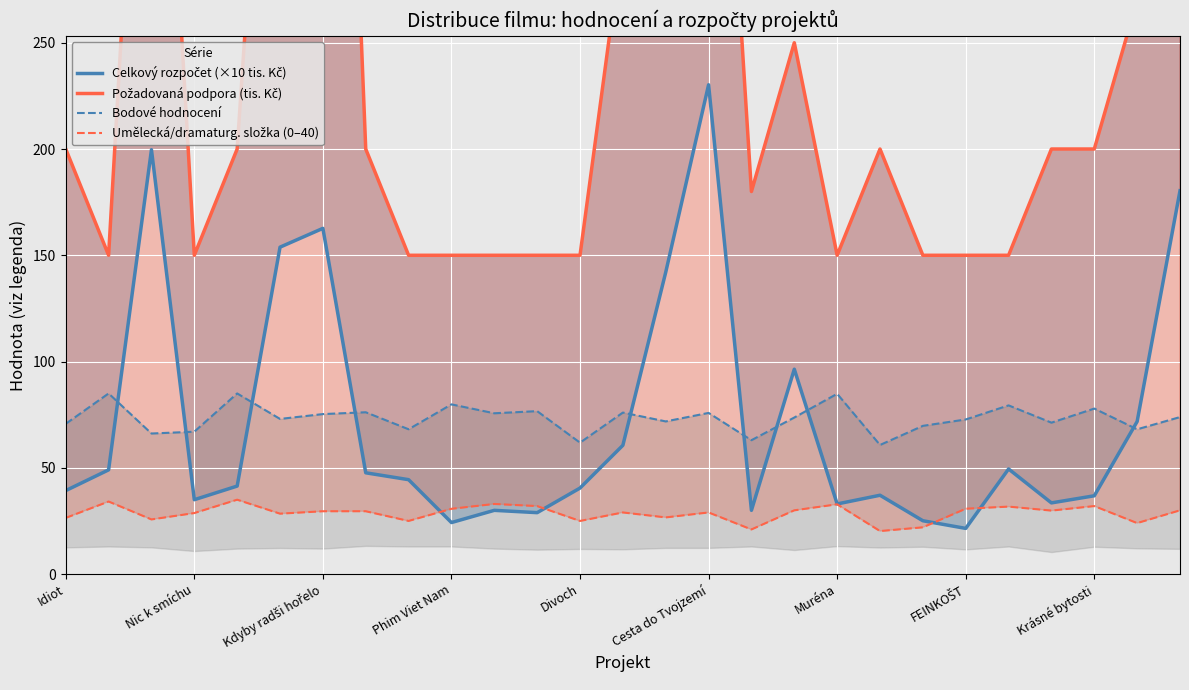

At which label does Umělecká/dramaturg. složka (0–40) first exceed 29?

Nic k smíchu